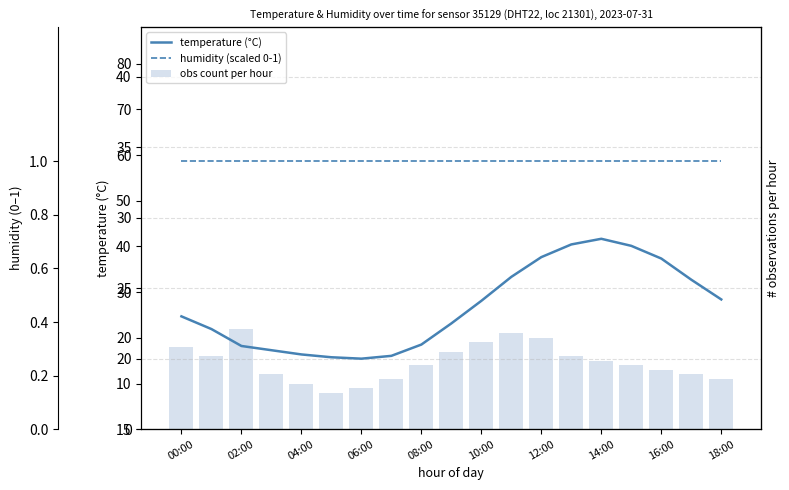

Which series has the widest spread of values?

obs count per hour